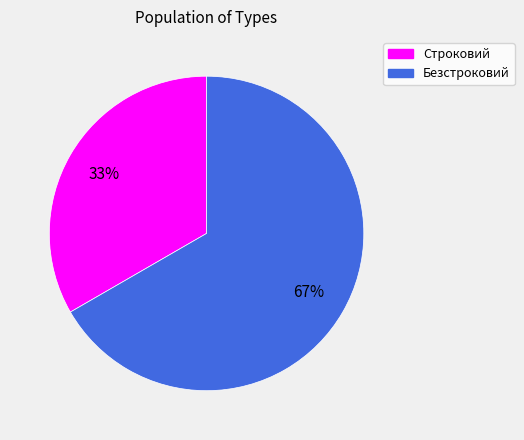

Do Безстроковий and Строковий together represent more than half of the pie?

Yes